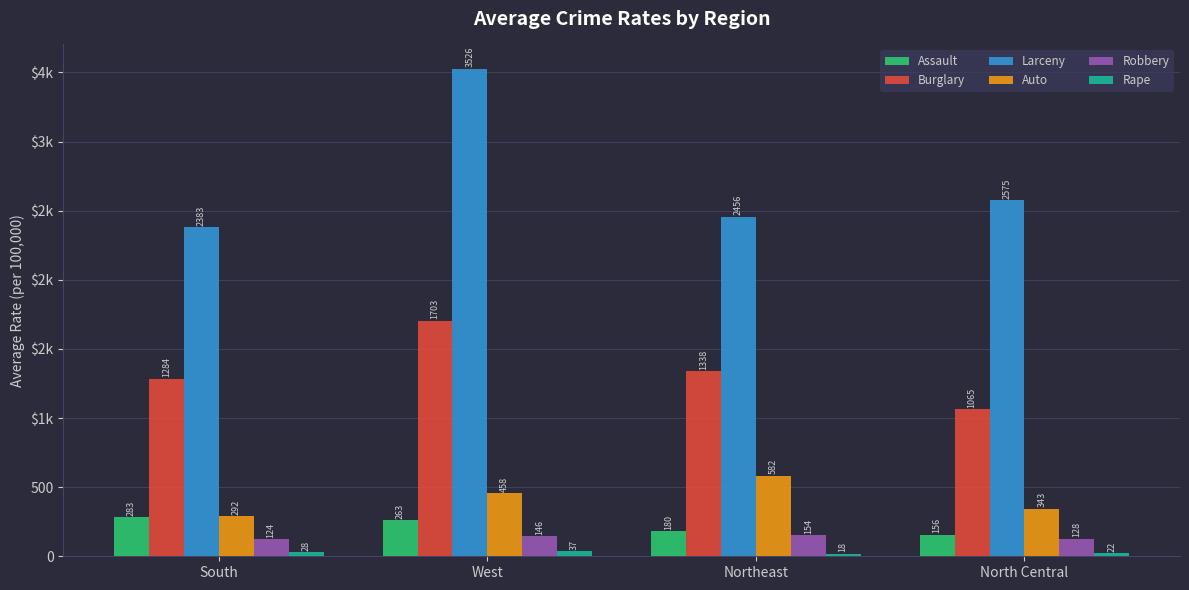

Does the chart contain any negative values?

No